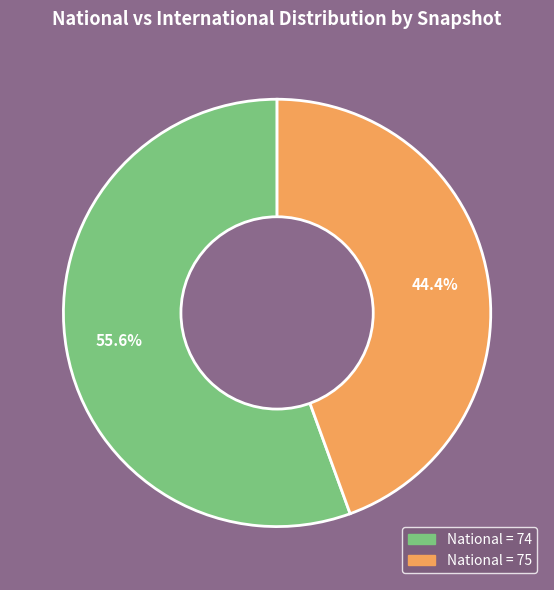

Which has a higher value, National = 74 or National = 75?

National = 74